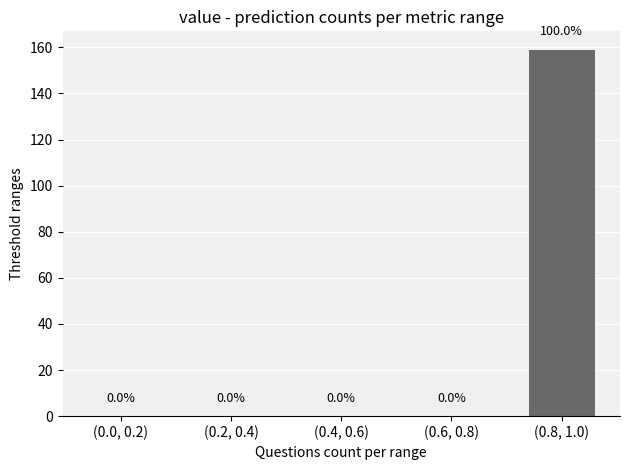

Reading left to right, transcribe all the data shown in this chart.

(0.0, 0.2)=0	(0.2, 0.4)=0	(0.4, 0.6)=0	(0.6, 0.8)=0	(0.8, 1.0)=159